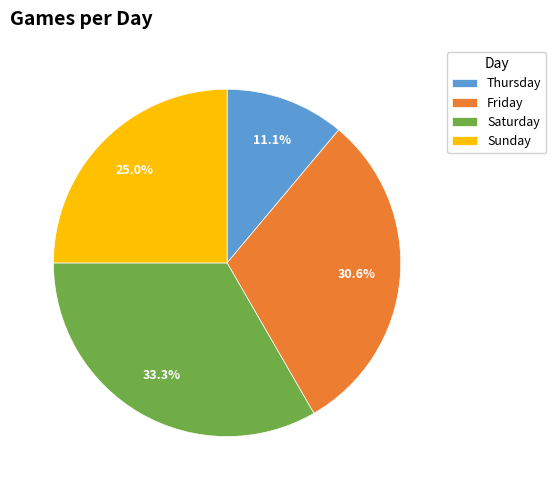

To the nearest percent, what is the combined percentage of Friday and Saturday?

64%